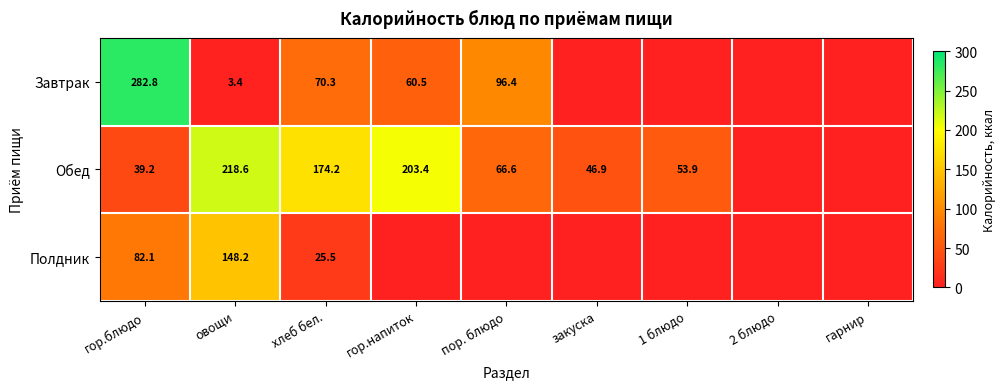

At гор.блюдо, list the series in order from largest to smallest.

Завтрак, Полдник, Обед